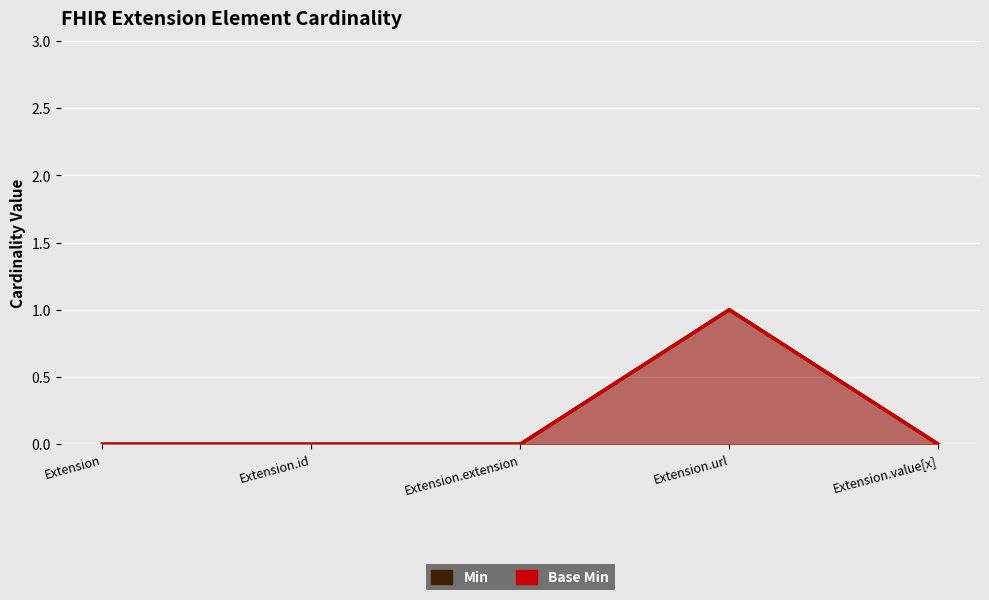

Reading left to right, what are all the values shown in this chart?

Min: Extension=0	Extension.id=0	Extension.extension=0	Extension.url=1	Extension.value[x]=0
Base Min: Extension=0	Extension.id=0	Extension.extension=0	Extension.url=1	Extension.value[x]=0